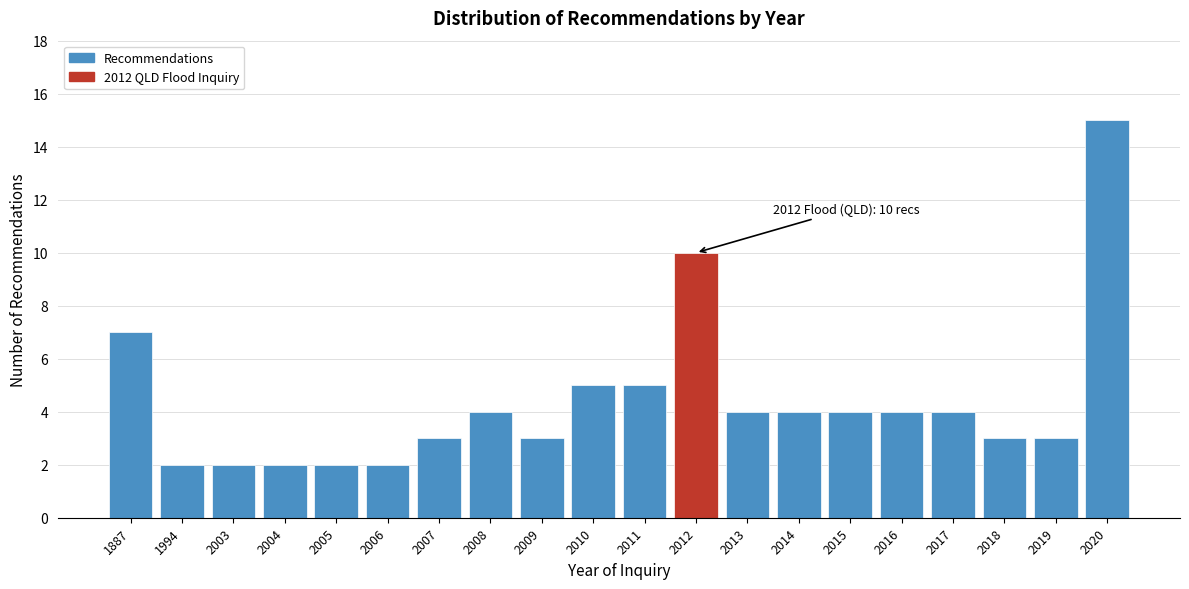

Reading left to right, what are all the values shown in this chart?

7	2	2	2	2	2	3	4	3	5	5	10	4	4	4	4	4	3	3	15